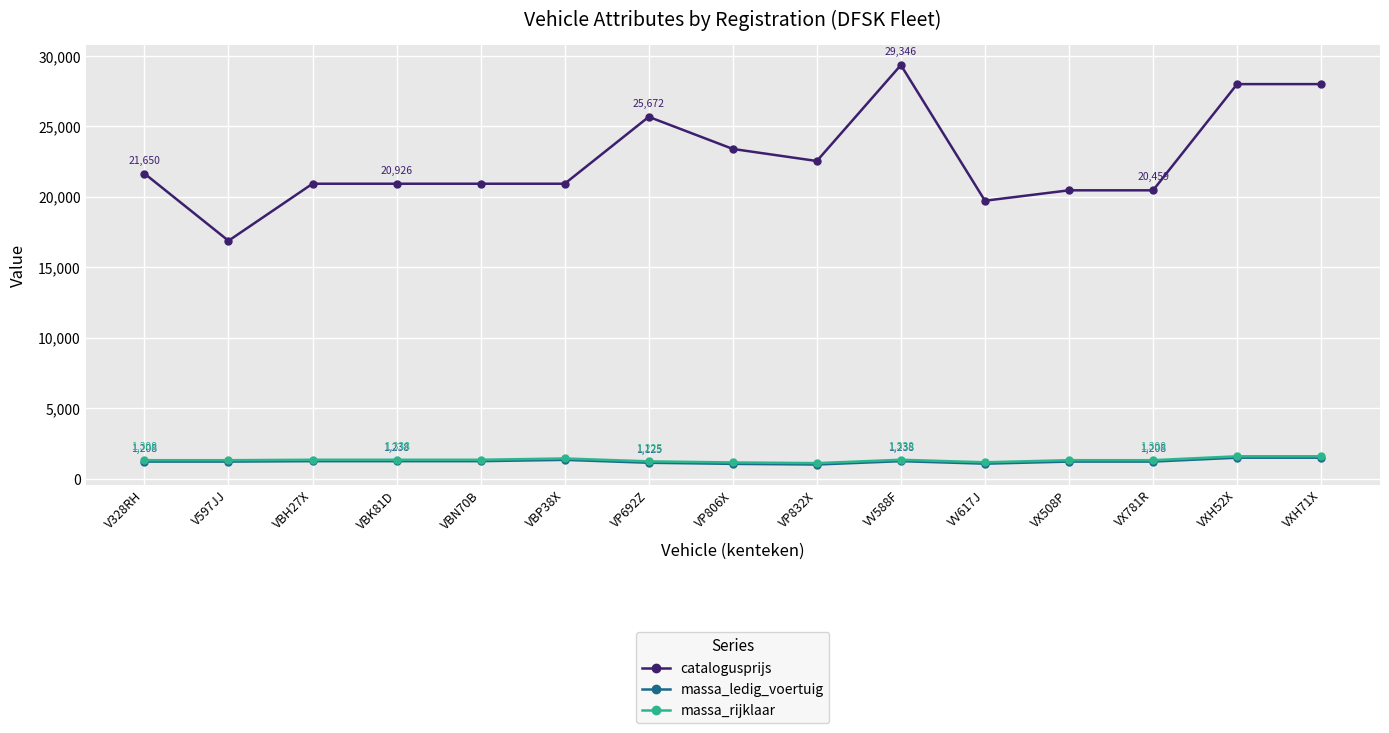

How many lines are shown in the chart?

3